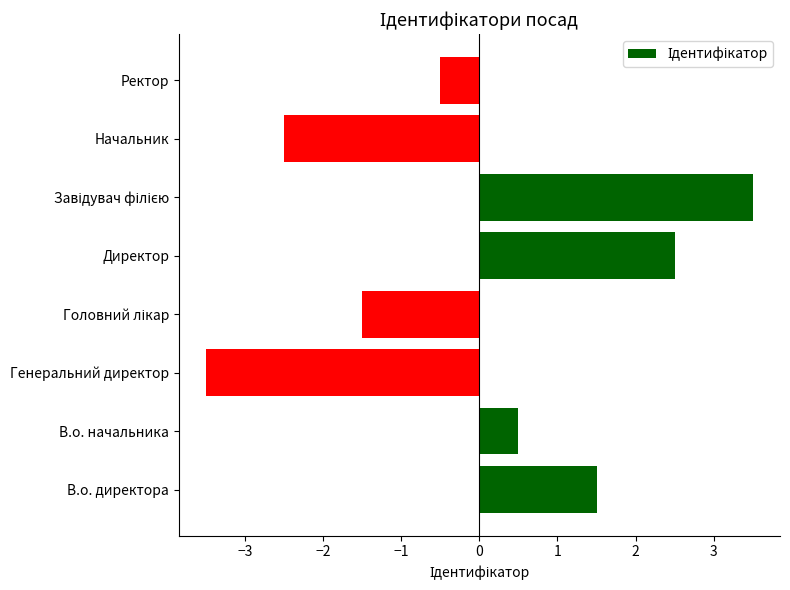

What is the change in value from В.о. директора to Ректор?

-2.0